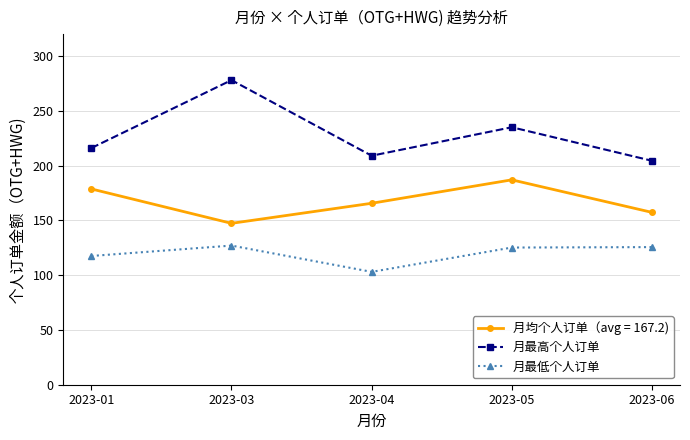

At which label is 月最高个人订单 closest to 241?

2023-05